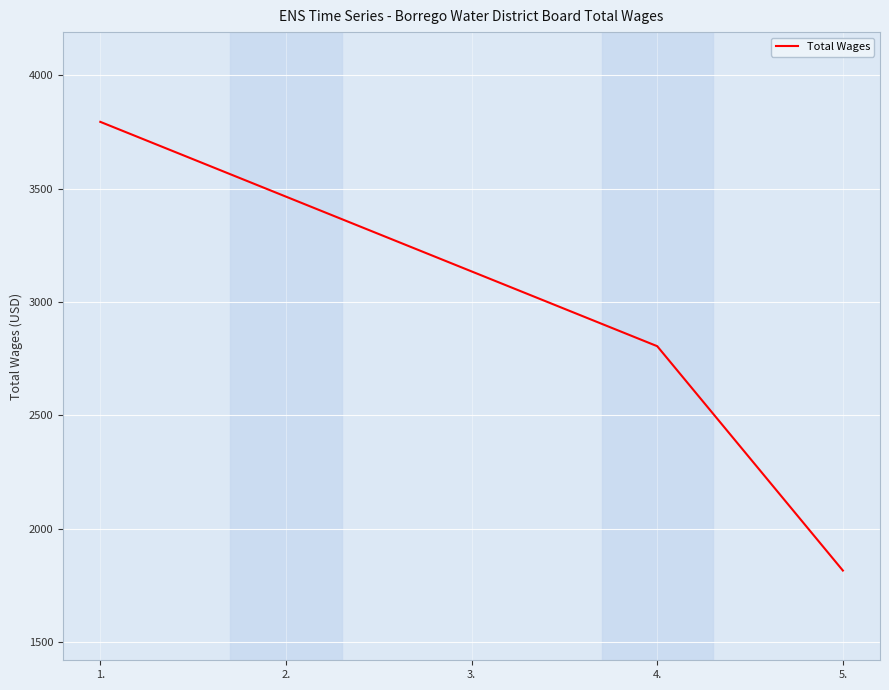

At which label does the data first exceed 3135?

1.